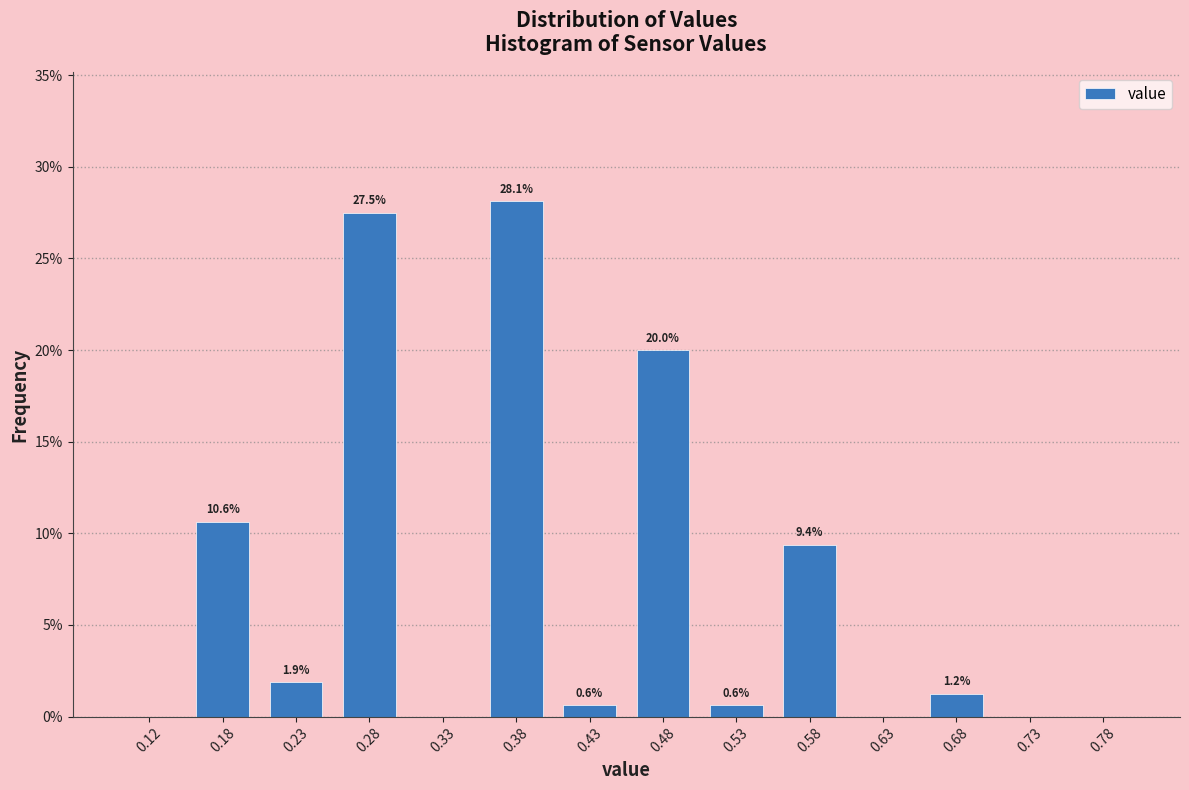

Over which range of the x-axis is the bar tallest?

0.35 to 0.40